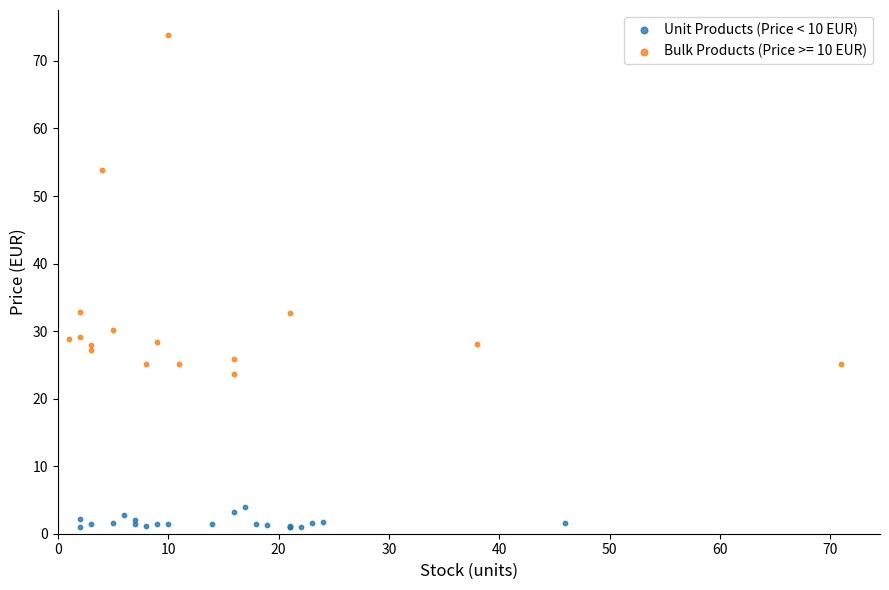

Which series has the widest spread of Y values?

Bulk Products (Price >= 10 EUR)